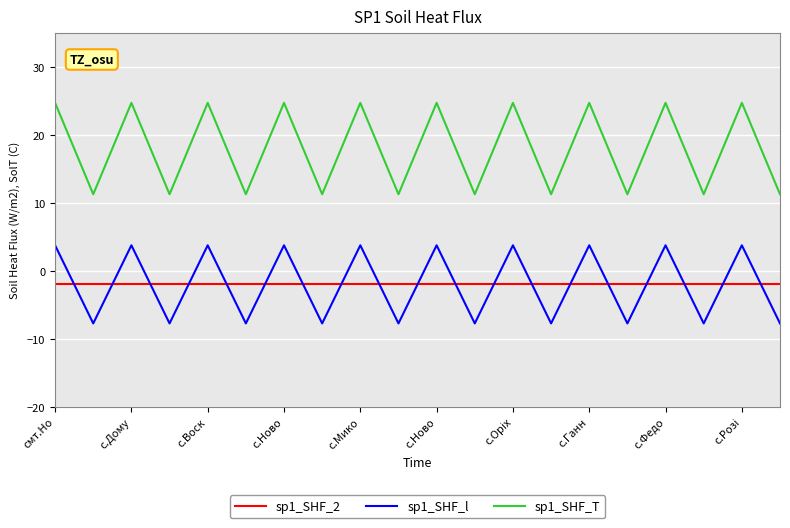

What is the highest value of the sp1_SHF_l series?

3.8